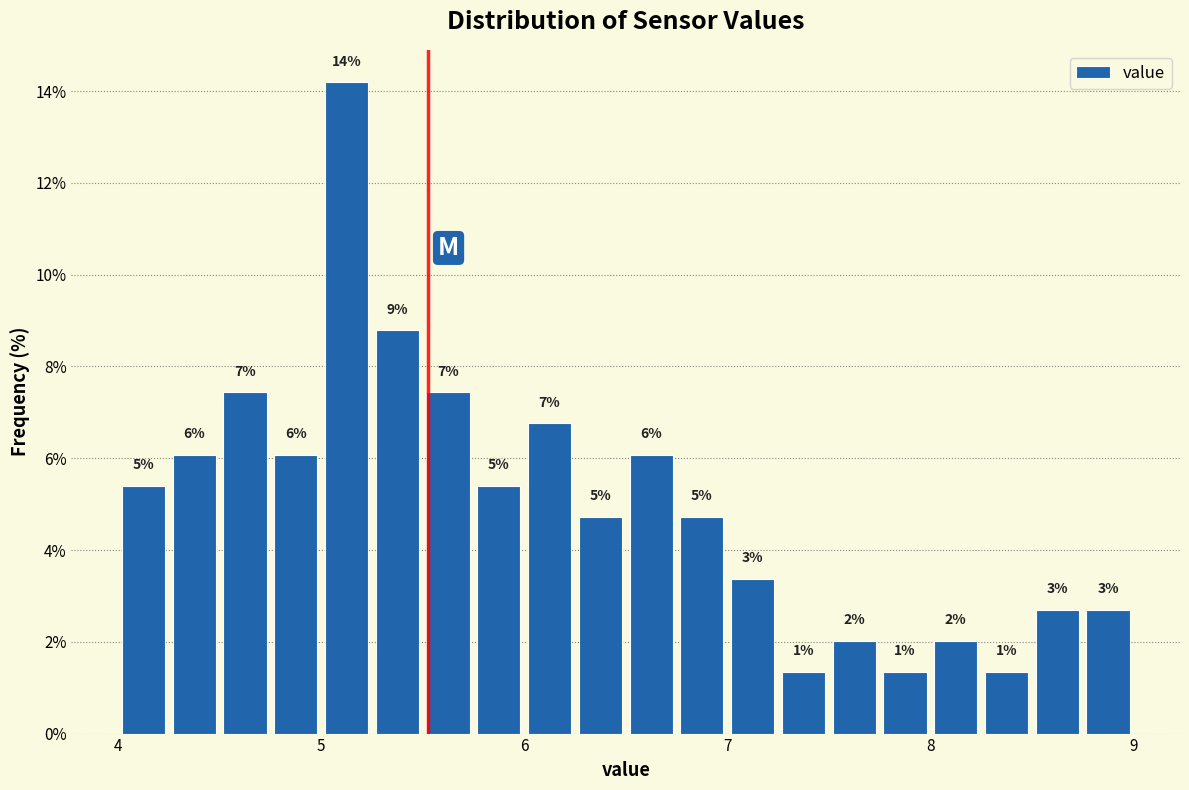

Around what value on the x-axis is the tallest bar? Give the approximate position of its centre, as read against the axis.

5.1